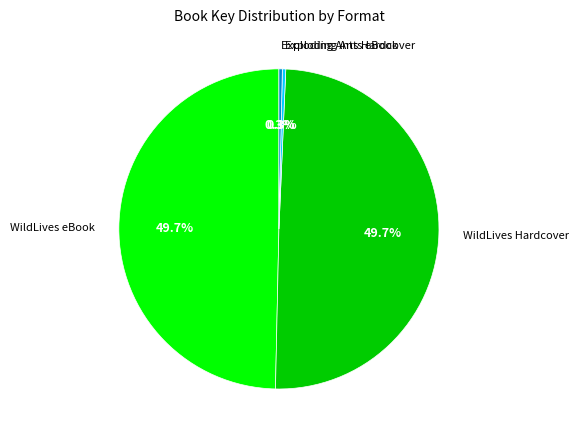

To the nearest percent, what percentage of the pie is WildLives eBook?

50%